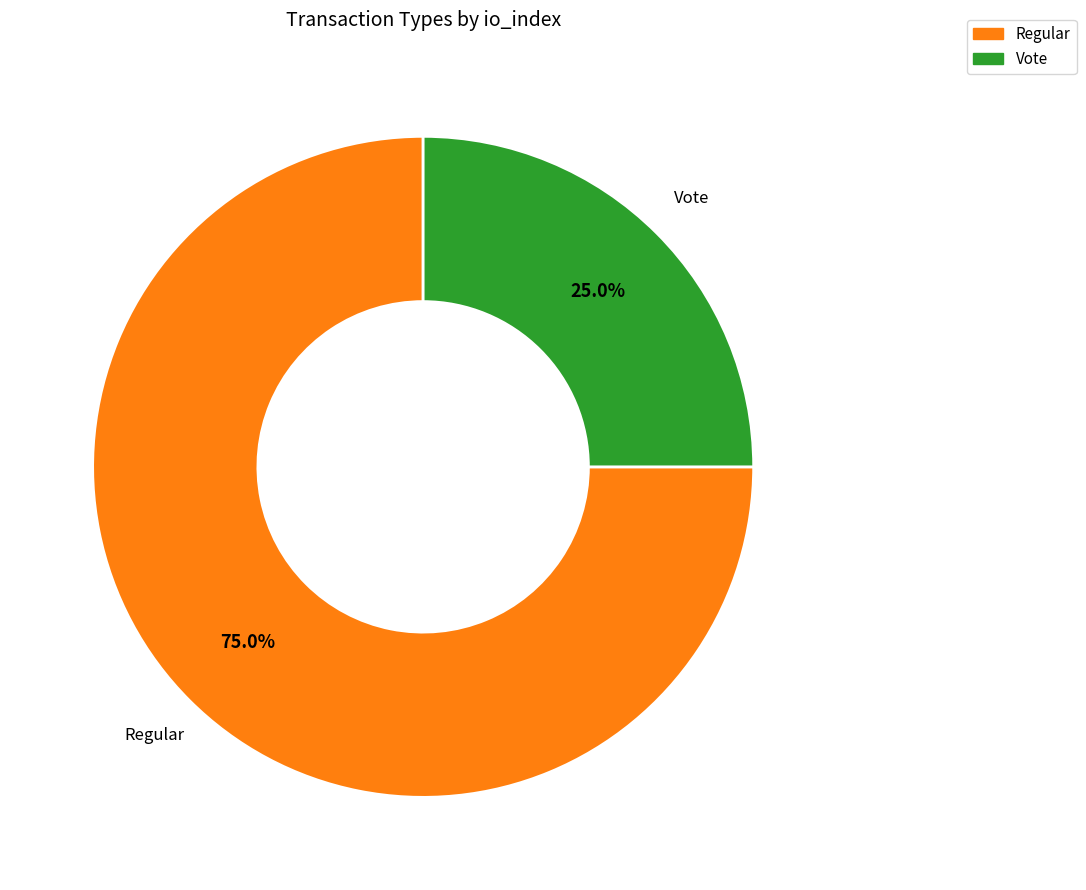

How many slices are in this pie chart?

2